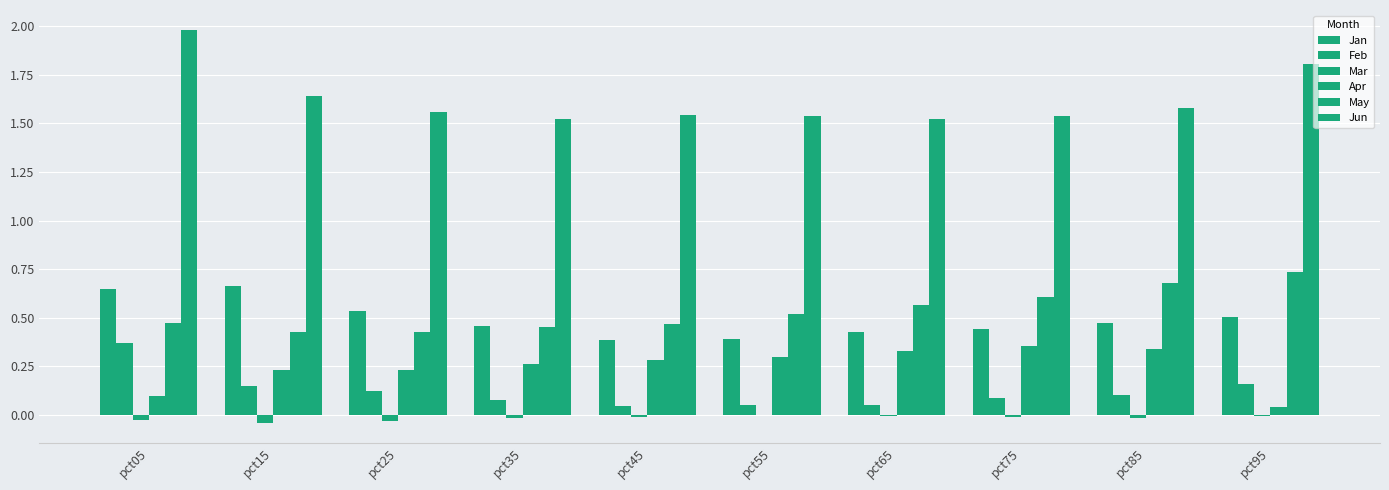

How many groups of bars are there?

10